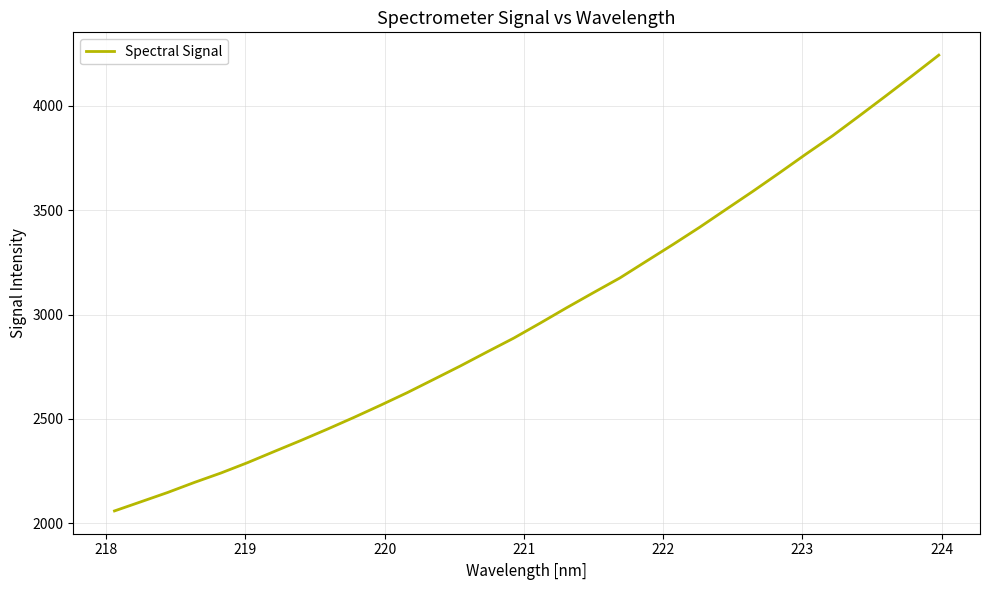

What is the smallest value displayed?

2059.9